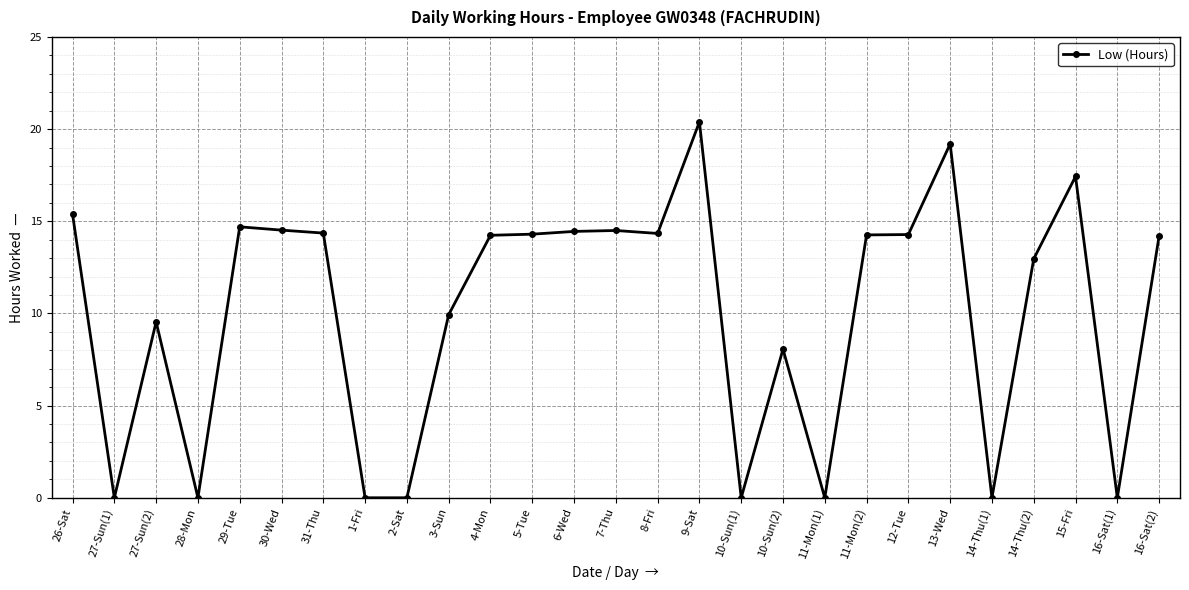

At which category does the data reach its first local peak?

27-Sun(2)